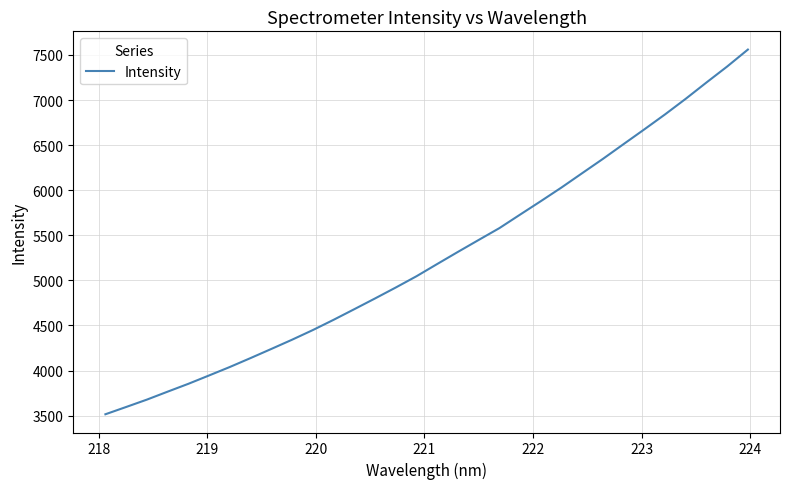

What is the difference between the maximum and minimum values?

4045.6